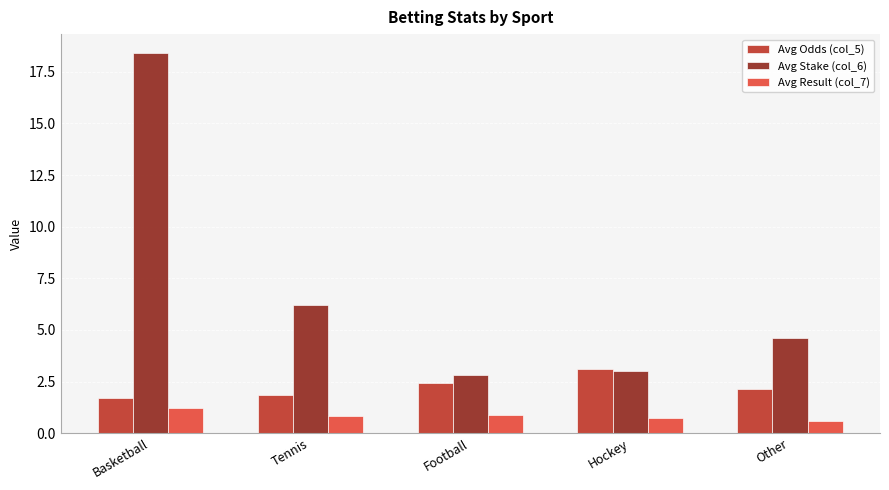

Count the Avg Result (col_7) values in the range 0 to 1.

4